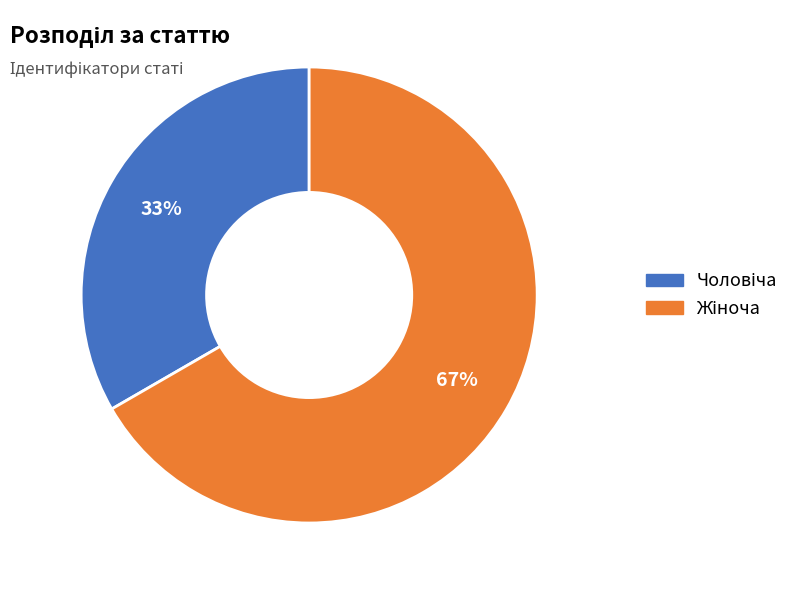

To the nearest percent, what is the average slice percentage?

50%